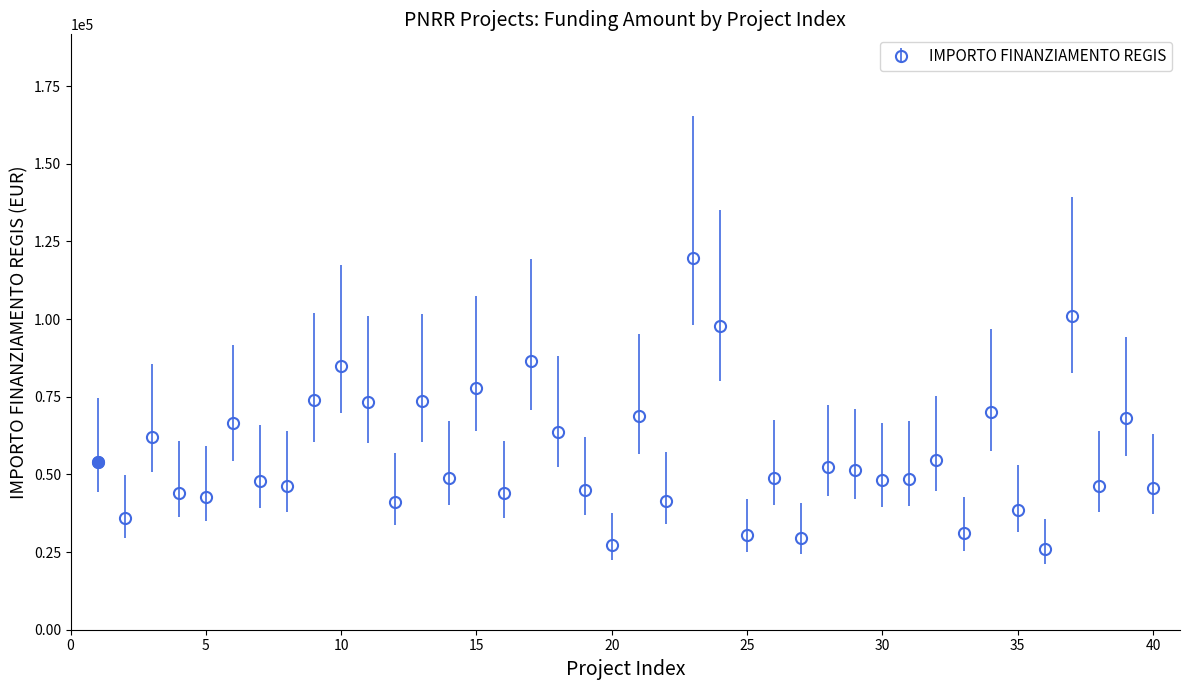

What is the smallest value displayed?

25842.4